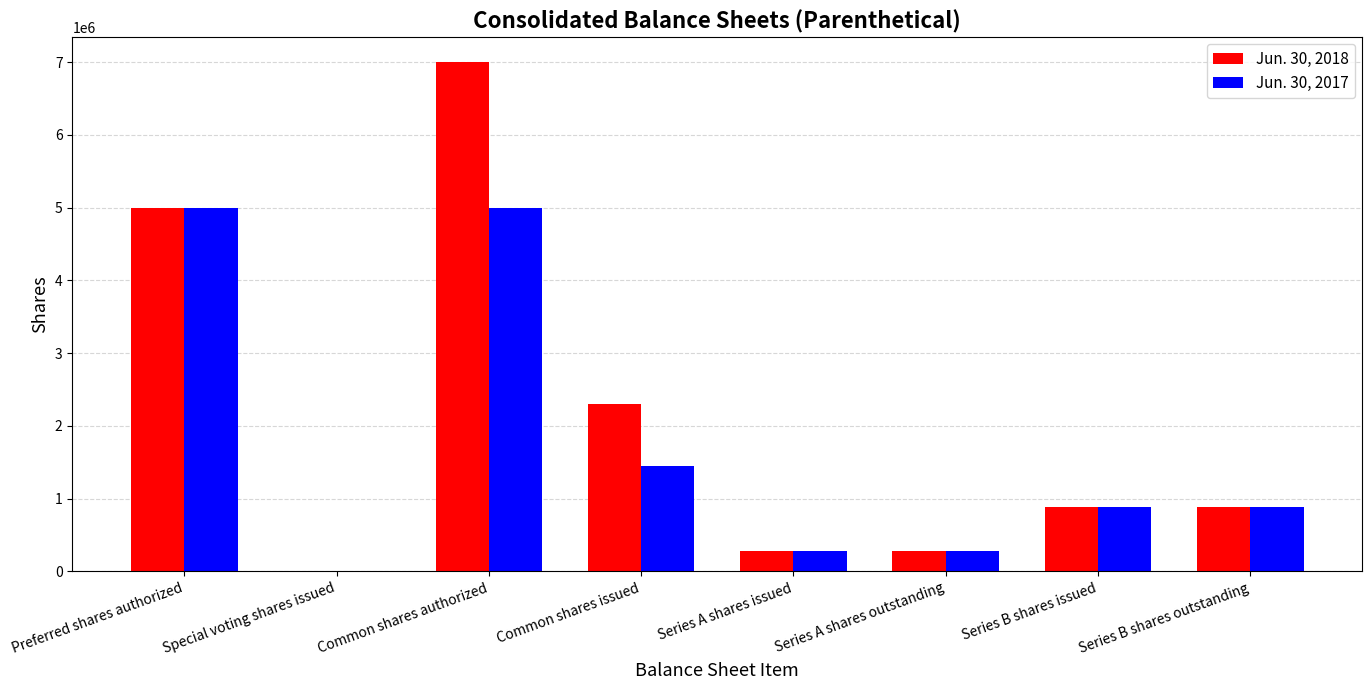

At which category is the sum across all series the highest?

Common shares authorized